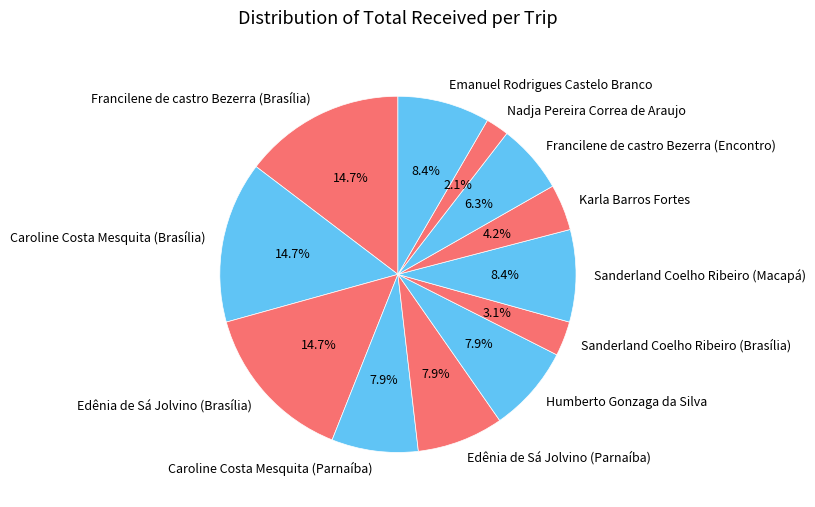

Which category has the smallest portion of the pie?

Nadja Pereira Correa de Araujo